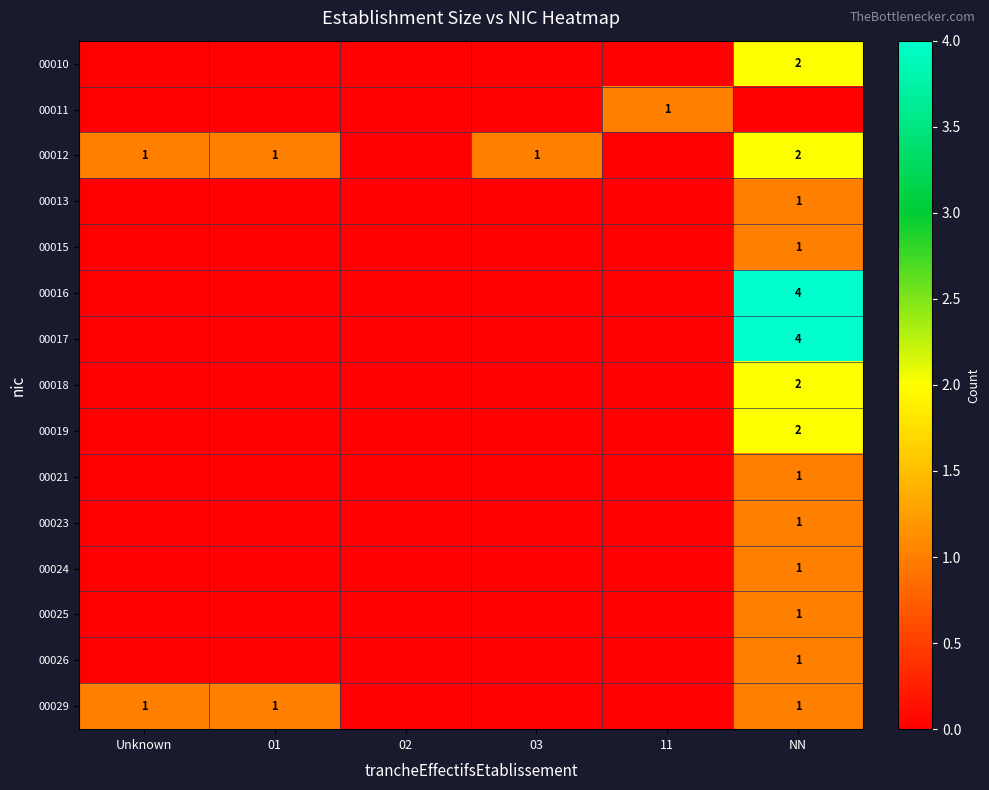

Which series has the largest total across all categories?

00012